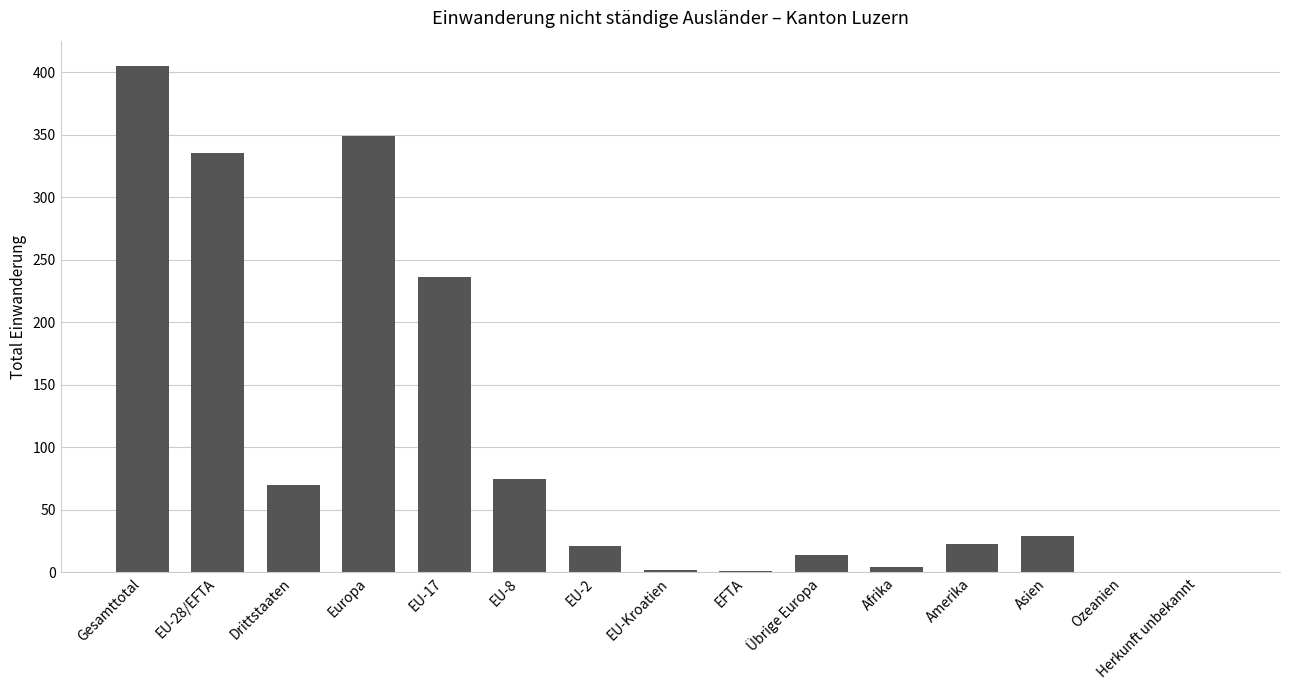

What is the change in value from EU-17 to Übrige Europa?

-222